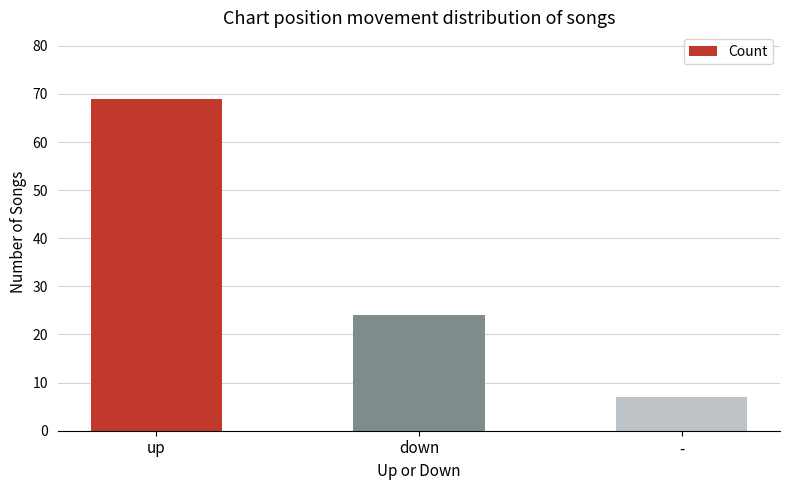

Rank the categories by value from lowest to highest.

-, down, up